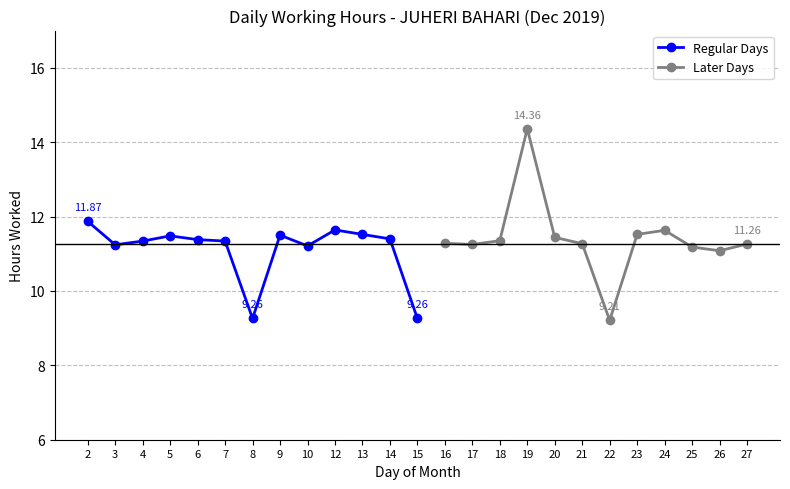

What is the difference between the second highest and minimum values?

2.7